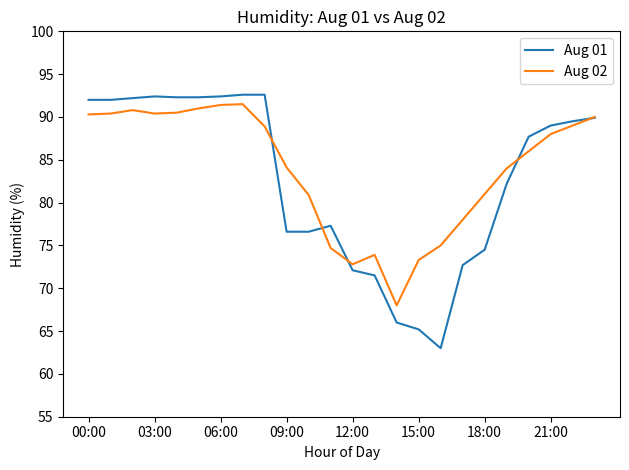

True or false: Aug 01 and Aug 02 intersect in this chart.

True